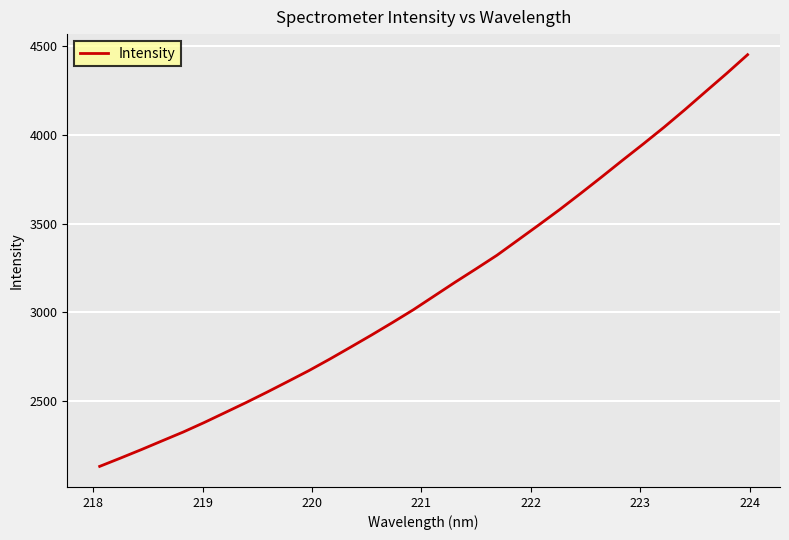

What is the minimum value shown in the chart?

2132.5